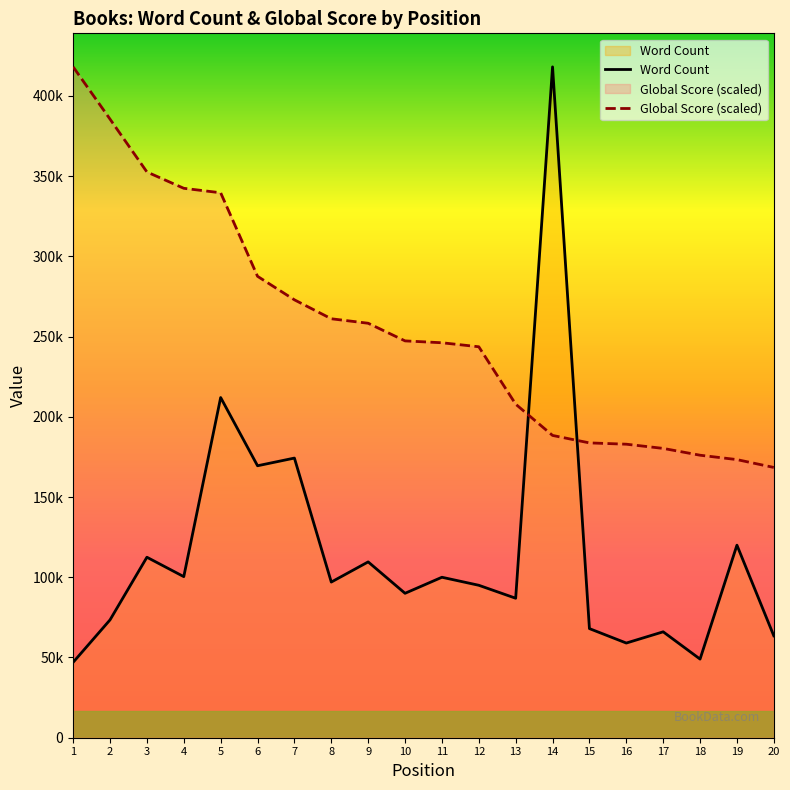

Where is Word Count nearest to the value 232526?

5